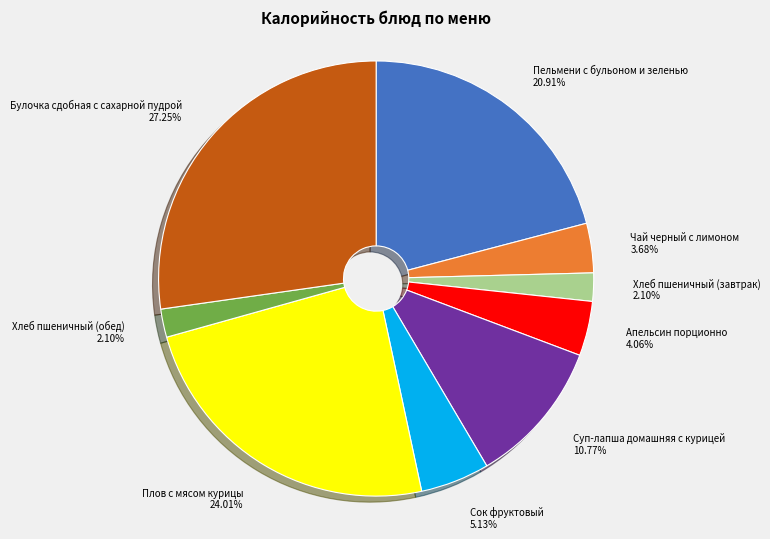

What is the ratio of the value at Апельсин порционно to the value at Булочка сдобная с сахарной пудрой?

0.1